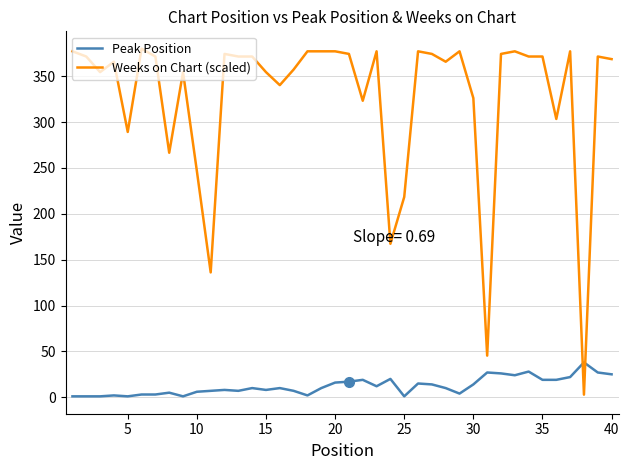

Which series has the largest total across all categories?

Weeks on Chart (scaled)